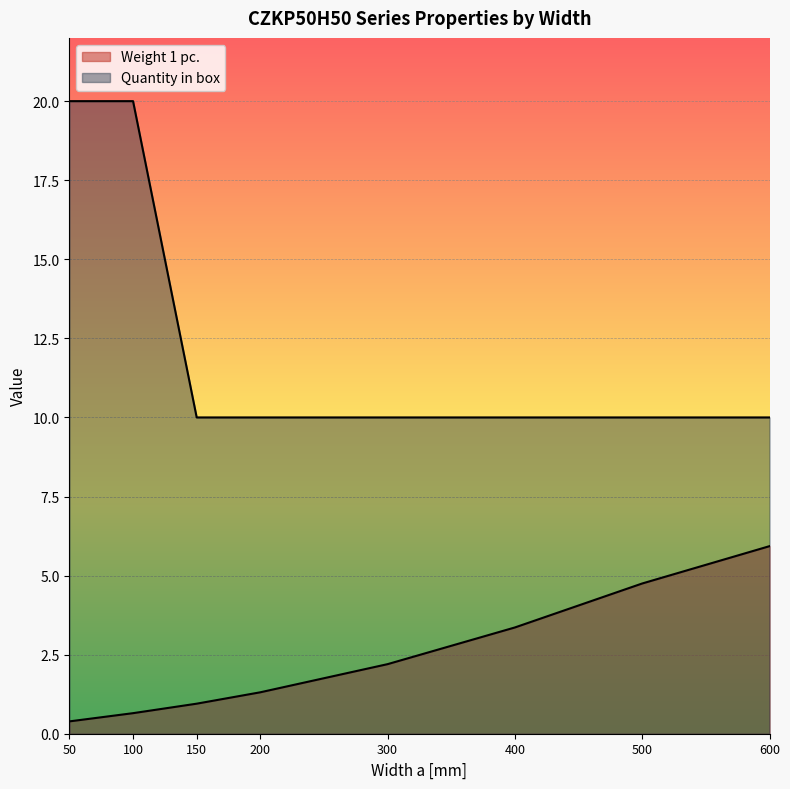

Between 100 and 400, which series saw the biggest shift?

Quantity in box